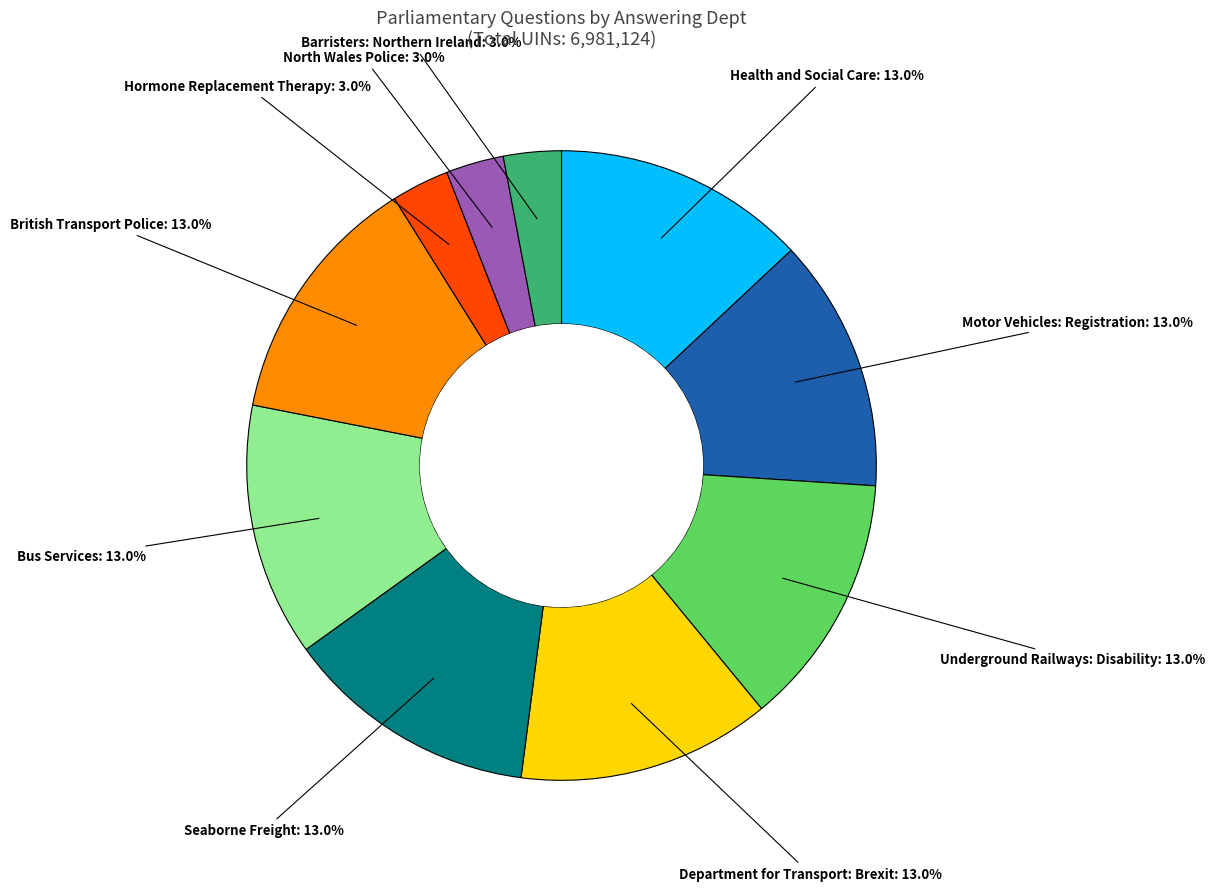

To the nearest percent, what is the average slice percentage?

10%